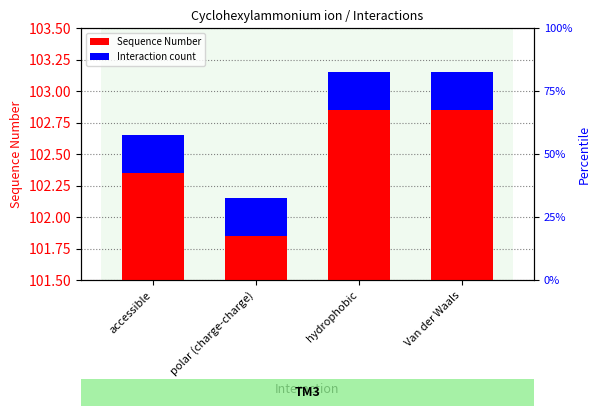

What is the difference between the maximum and second lowest values?

0.5